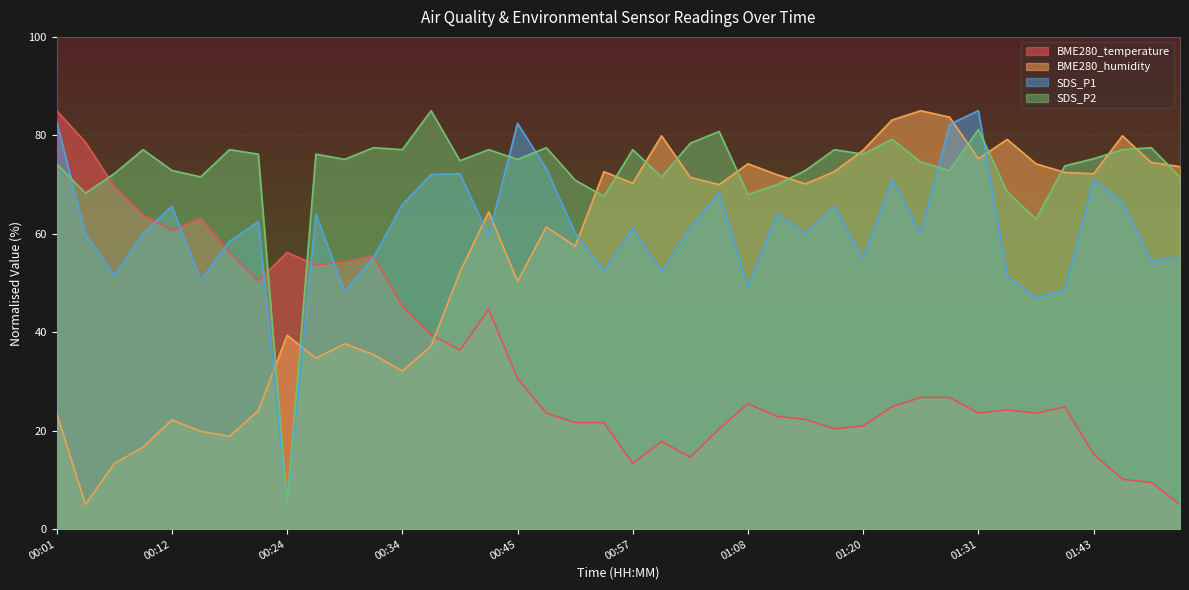

The value of SDS_P1 at 01:02 is 105.1. True or false?

False